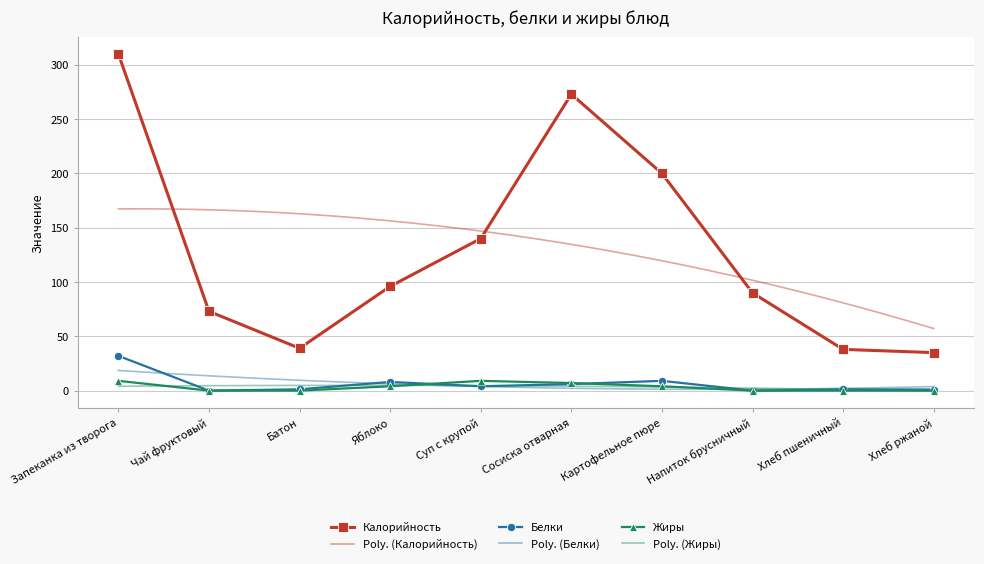

What is the difference between the second highest and minimum values in the Жиры series?

9.0